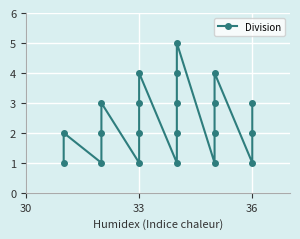

Reading left to right, extract all data points from this chart.

1	2	1	2	3	1	2	3	4	1	2	3	4	5	1	2	3	4	1	2	3